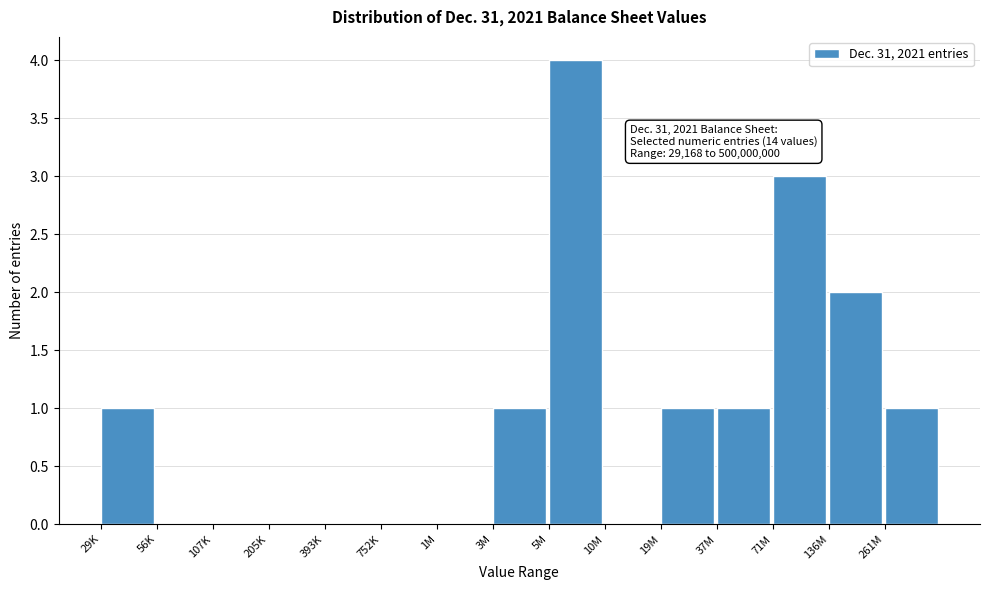

Reading right to left, what are all the values shown in this chart?

261M=1	136M=2	71M=3	37M=1	19M=1	10M=0	5M=4	3M=1	1M=0	752K=0	393K=0	205K=0	107K=0	56K=0	29K=1